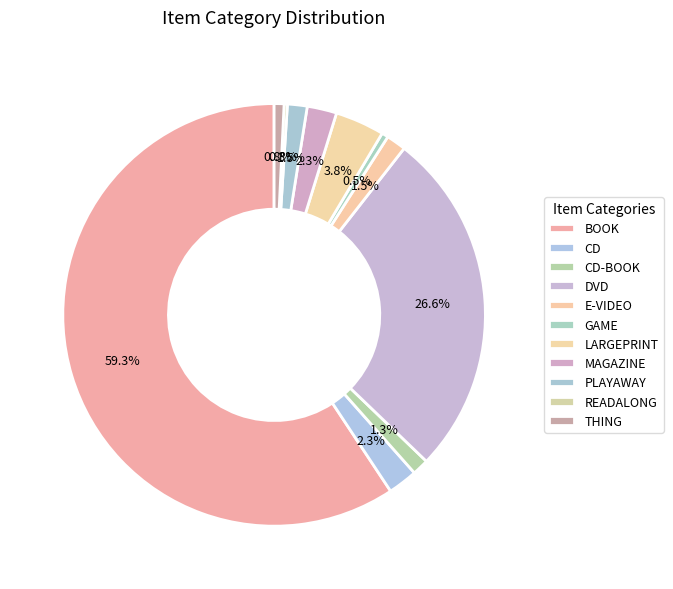

Is the sum of THING and E-VIDEO greater than half?

No